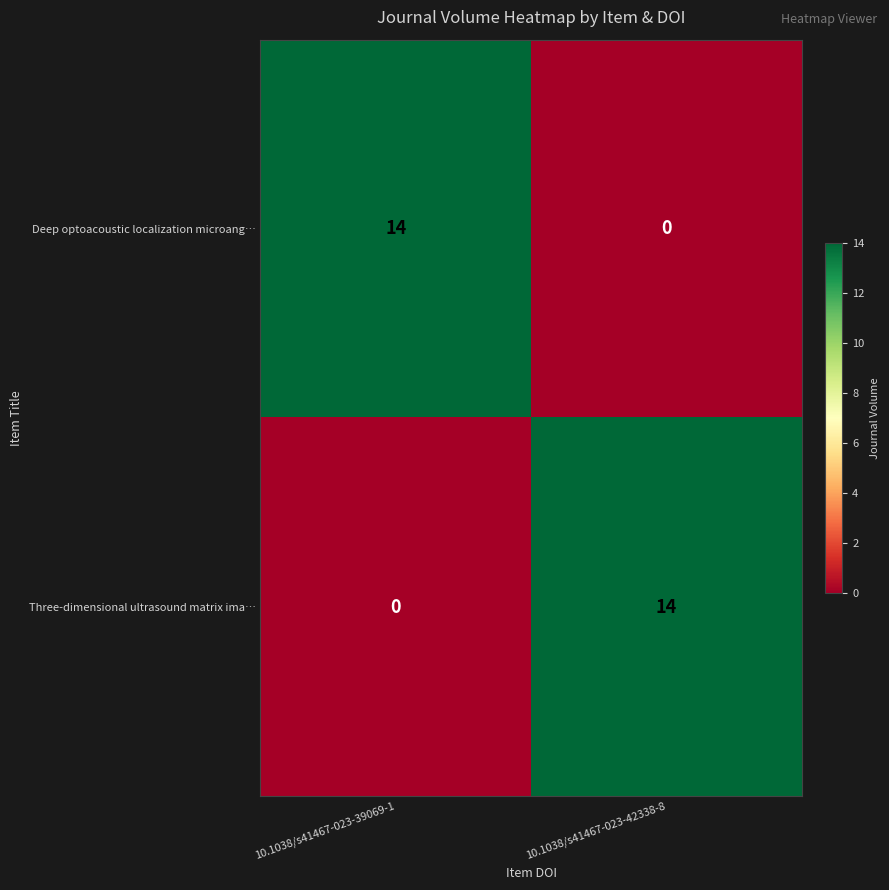

Reading left to right, list all the values displayed in this chart.

Deep optoacoustic localization microang…: 14	0
Three-dimensional ultrasound matrix ima…: 0	14